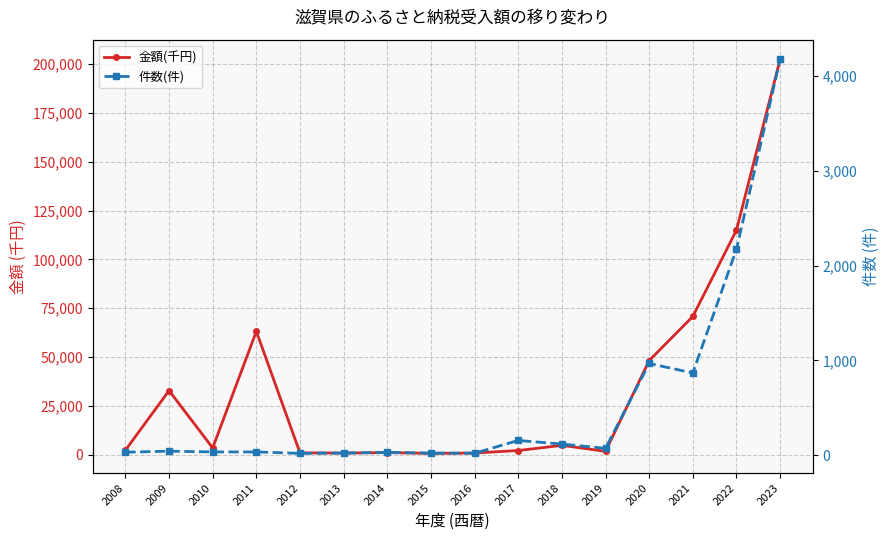

How many lines are shown in the chart?

2